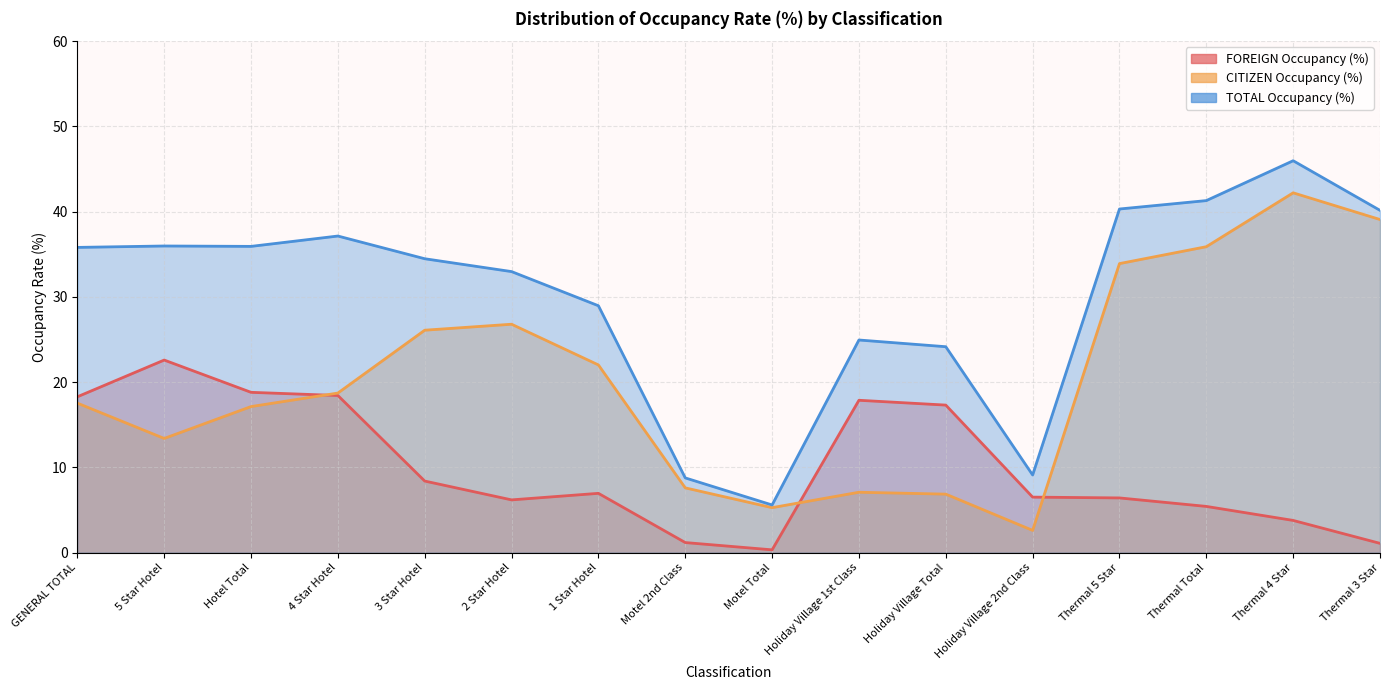

What is the maximum value shown in the chart?

46.0